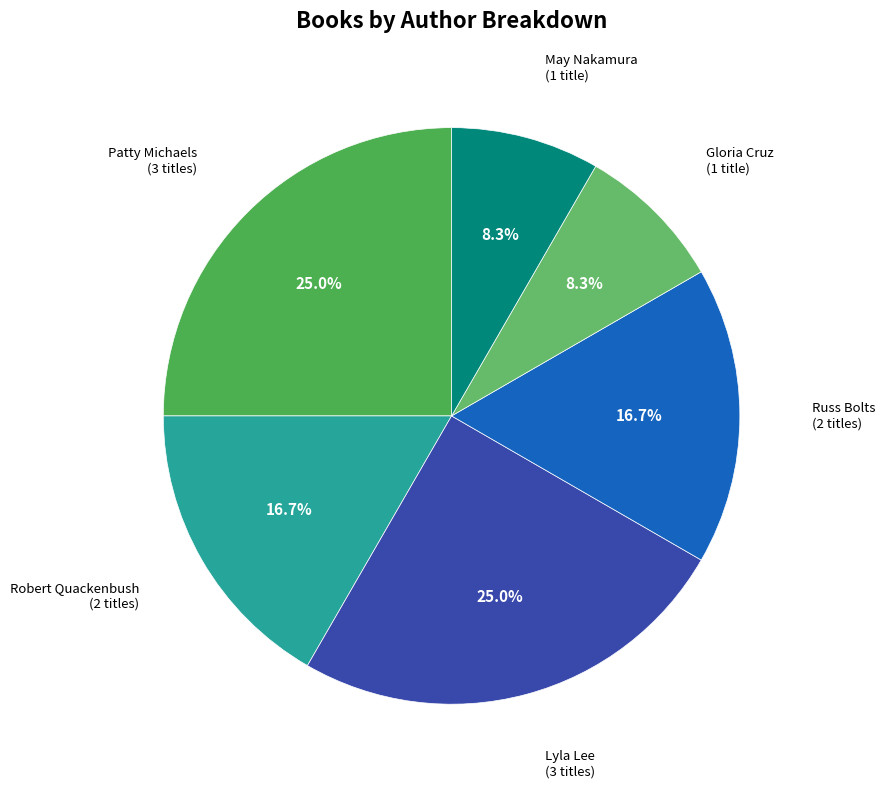

Does May Nakamura account for over 50% of the chart?

No